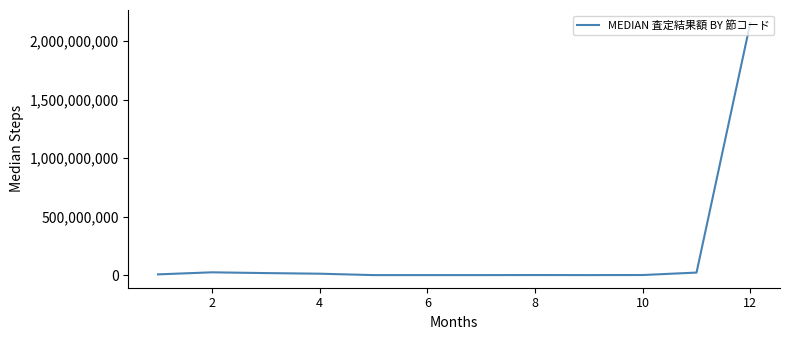

What is the greatest value displayed?

2158111000